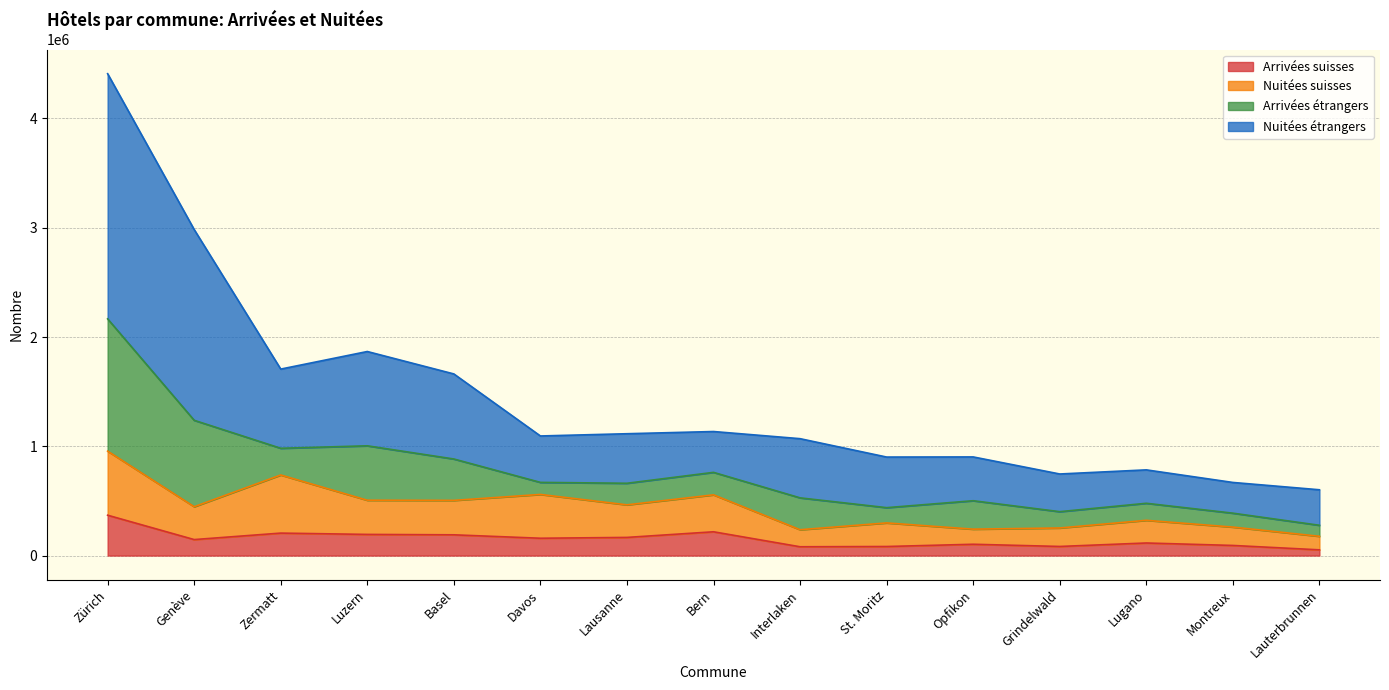

True or false: Arrivées suisses has more than 0 interior local peaks.

True